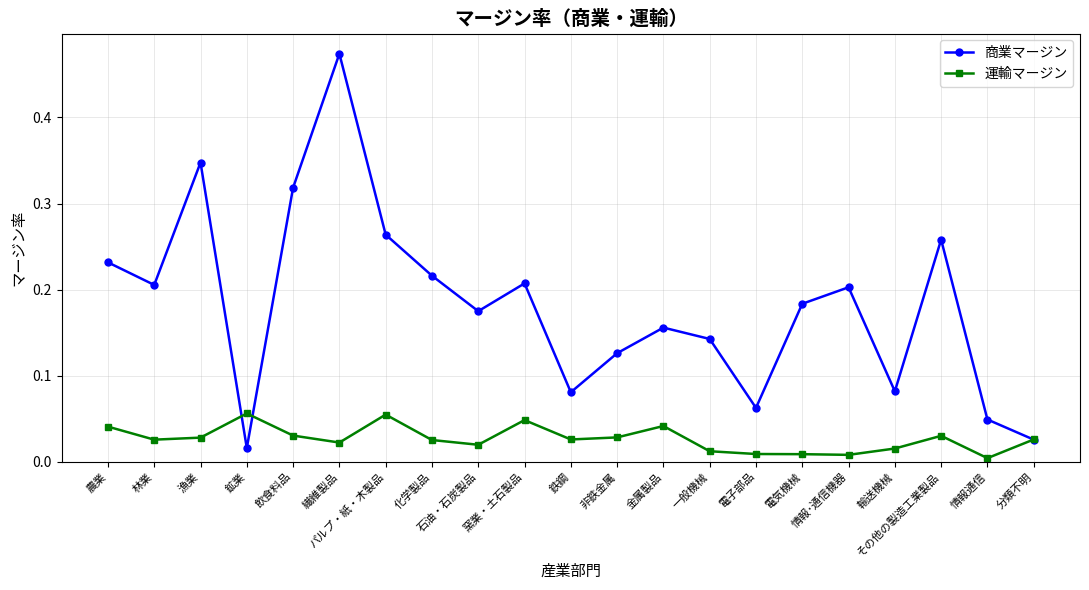

Which series has the largest total across all categories?

商業マージン